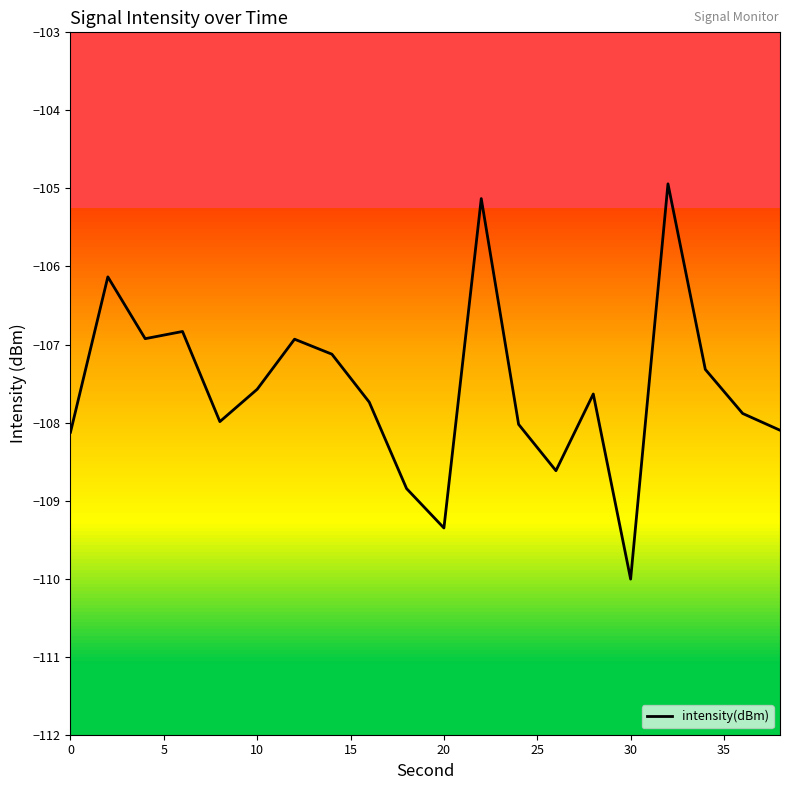

Reading left to right, transcribe all the data shown in this chart.

-108.1	-106.1	-106.9	-106.8	-108.0	-107.6	-106.9	-107.1	-107.7	-108.8	-109.4	-105.1	-108.0	-108.6	-107.6	-110.0	-104.9	-107.3	-107.9	-108.1